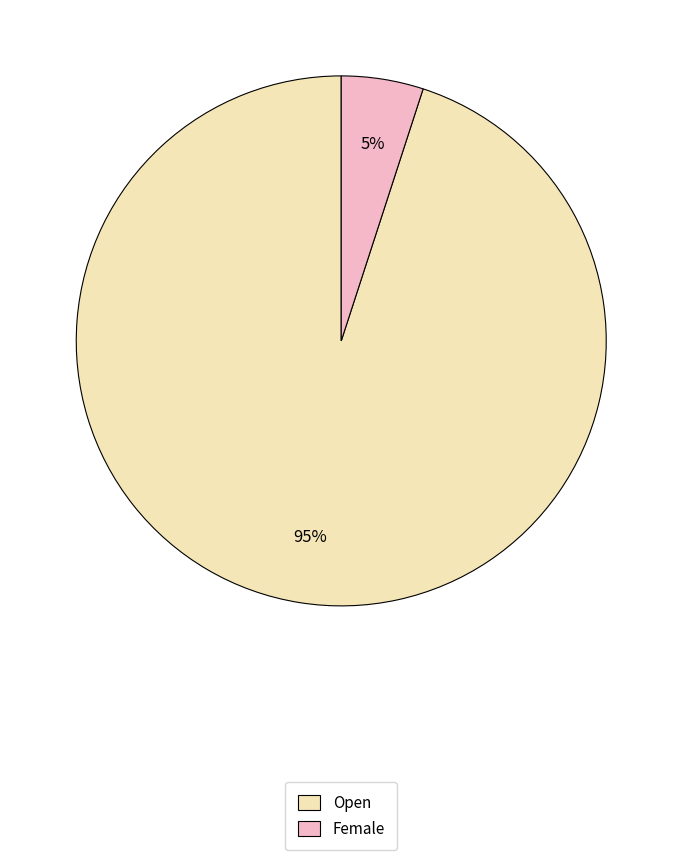

Count the number of slices in the pie.

2